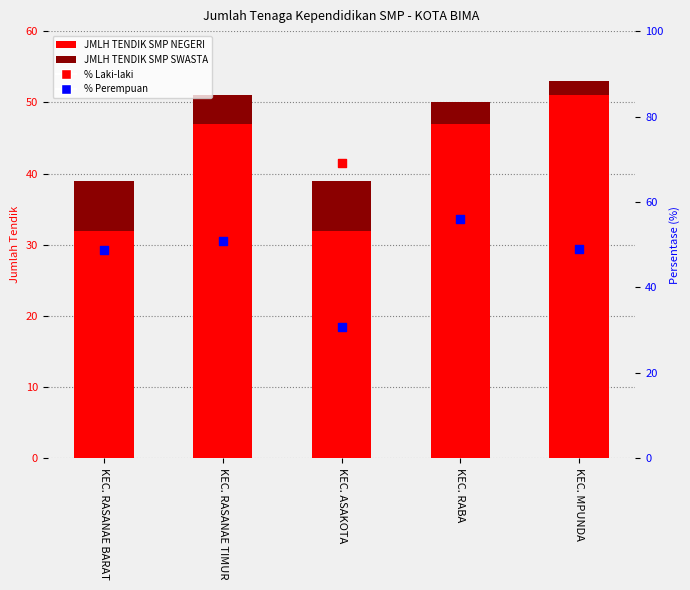

Which series has the largest total across all categories?

JMLH TENDIK SMP LAKI-LAKI (% rank)